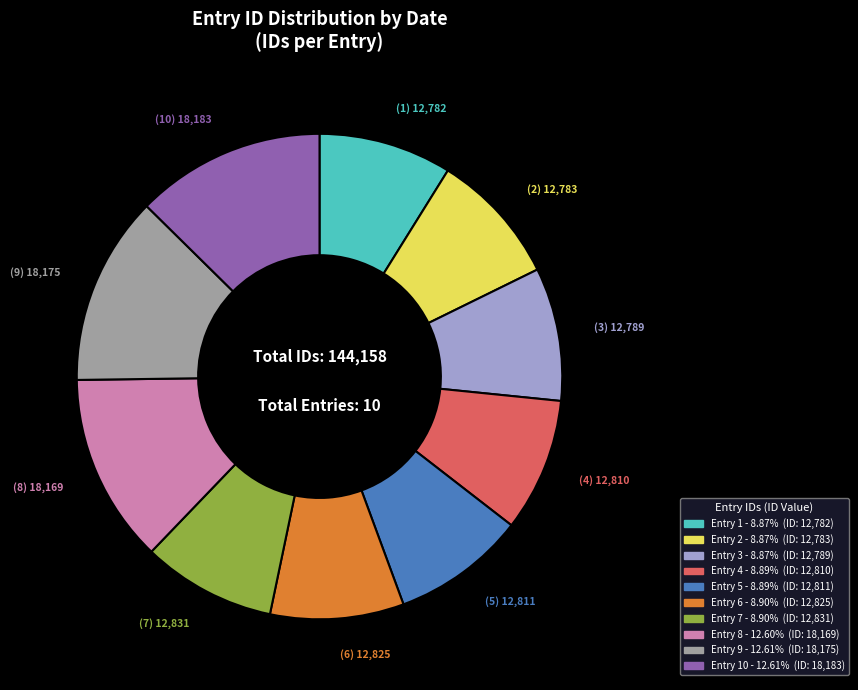

Is there any slice that represents more than half of the pie?

No